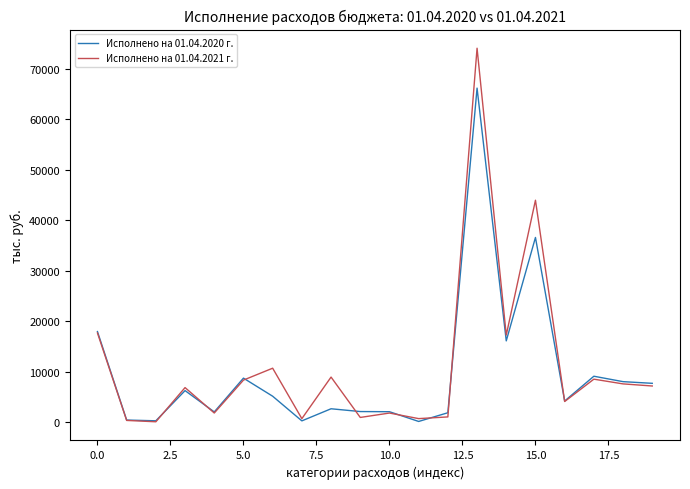

True or false: Исполнено на 01.04.2020 г. has more than 2 points higher than both neighbors.

True